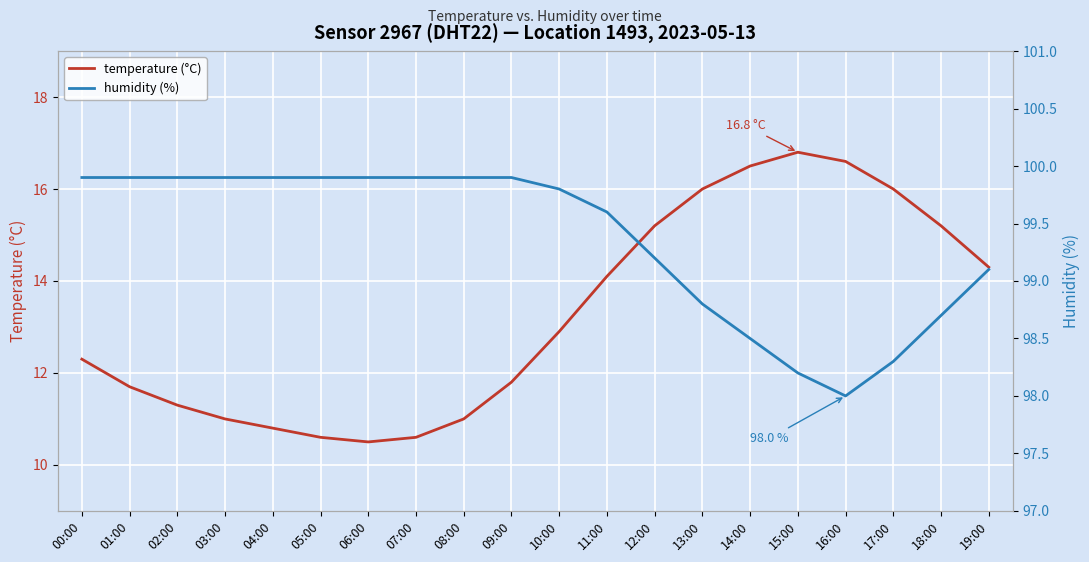

True or false: temperature (°C) and humidity (%) cross at least once.

False